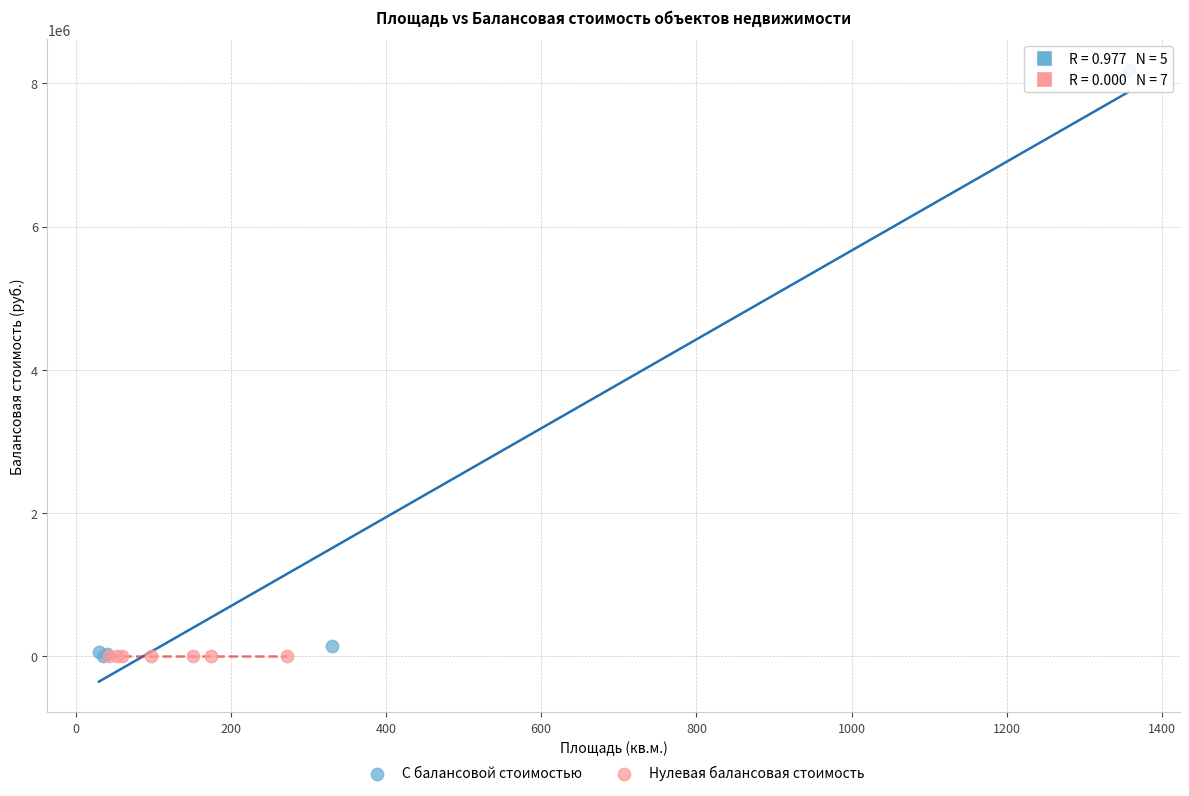

Which series contains the highest Y value?

С балансовой стоимостью